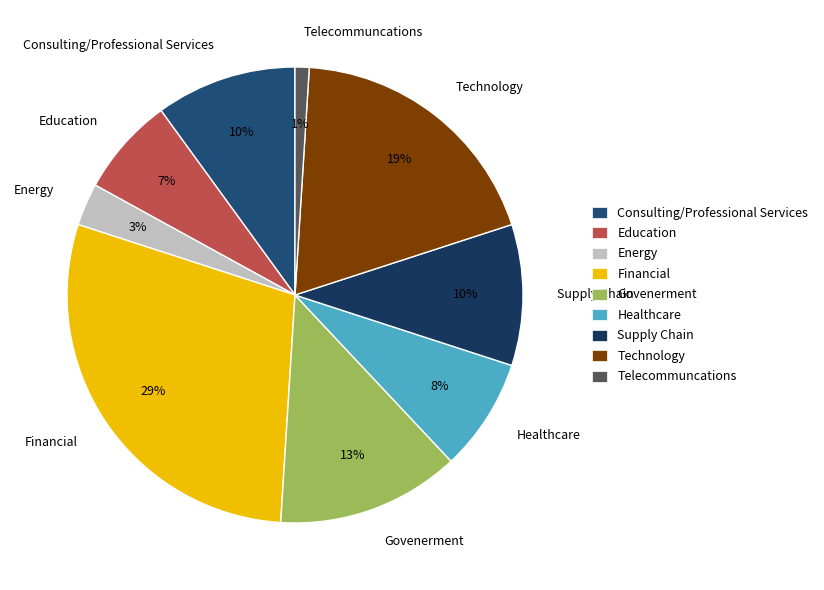

Is the sum of Supply Chain and Education greater than half?

No